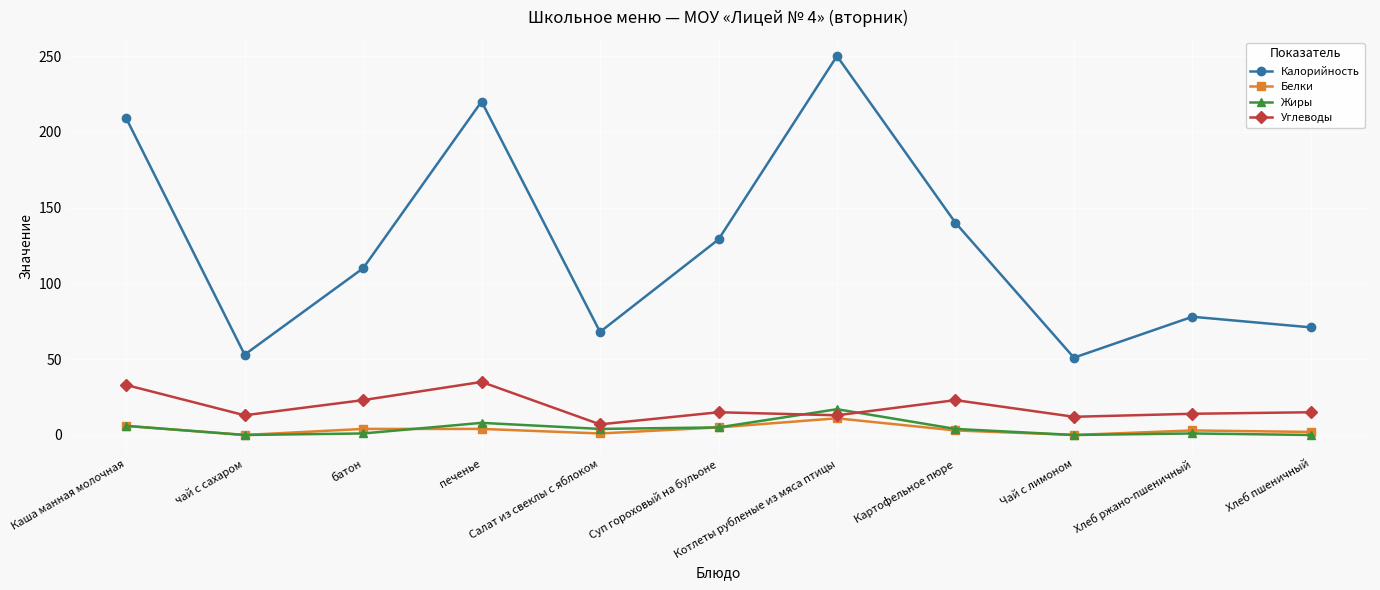

Which series has the largest total across all categories?

Калорийность